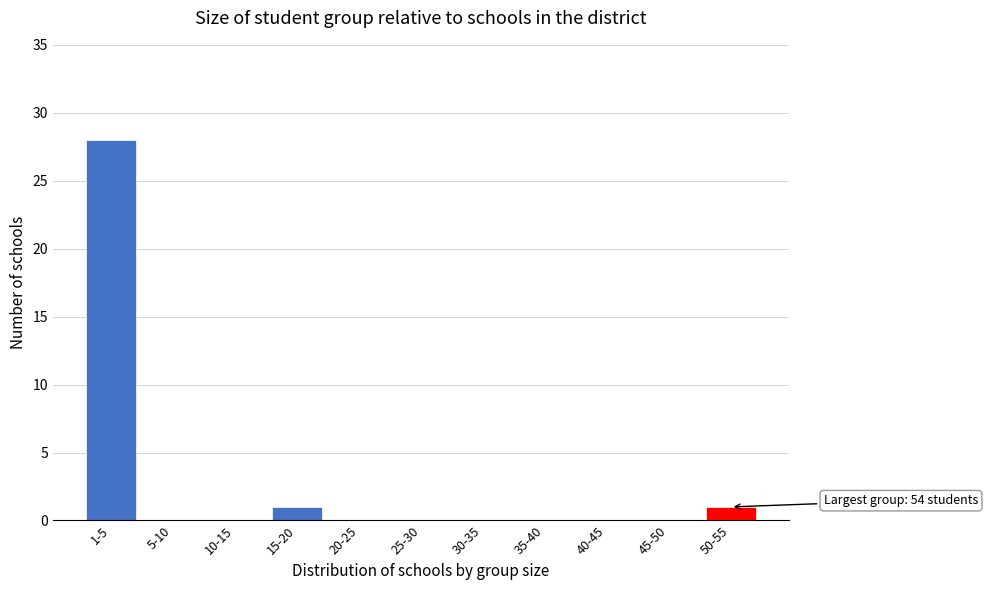

Reading right to left, transcribe all the data shown in this chart.

50-55=1	45-50=0	40-45=0	35-40=0	30-35=0	25-30=0	20-25=0	15-20=1	10-15=0	5-10=0	1-5=28